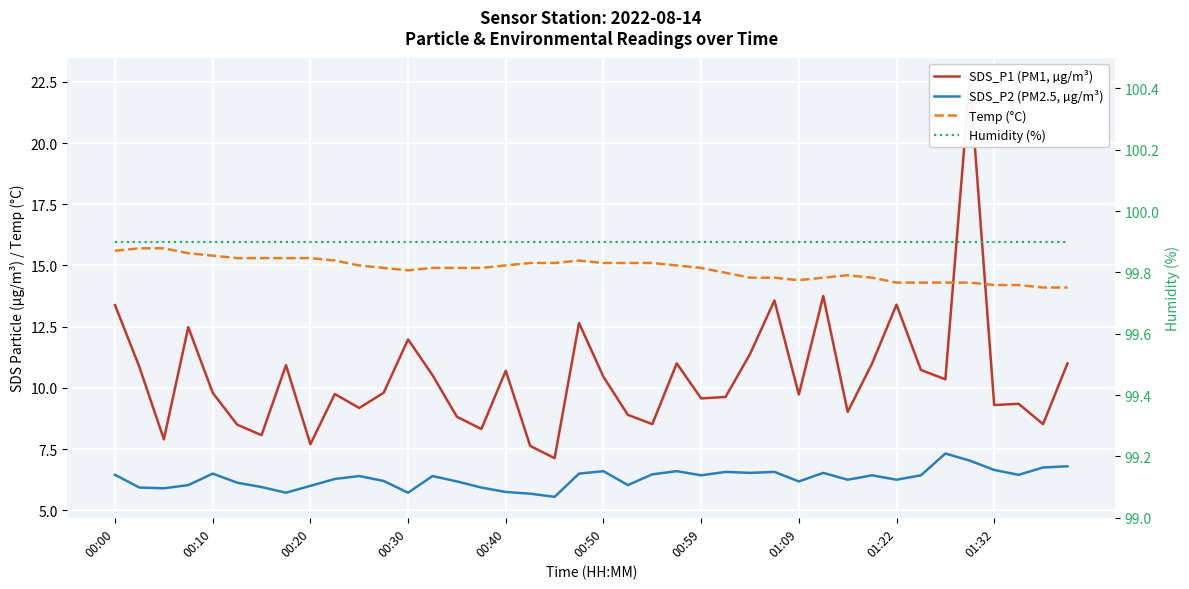

What are all the series names shown in the legend?

SDS_P1 (PM1, µg/m³), SDS_P2 (PM2.5, µg/m³), Temp (°C), Humidity (%)